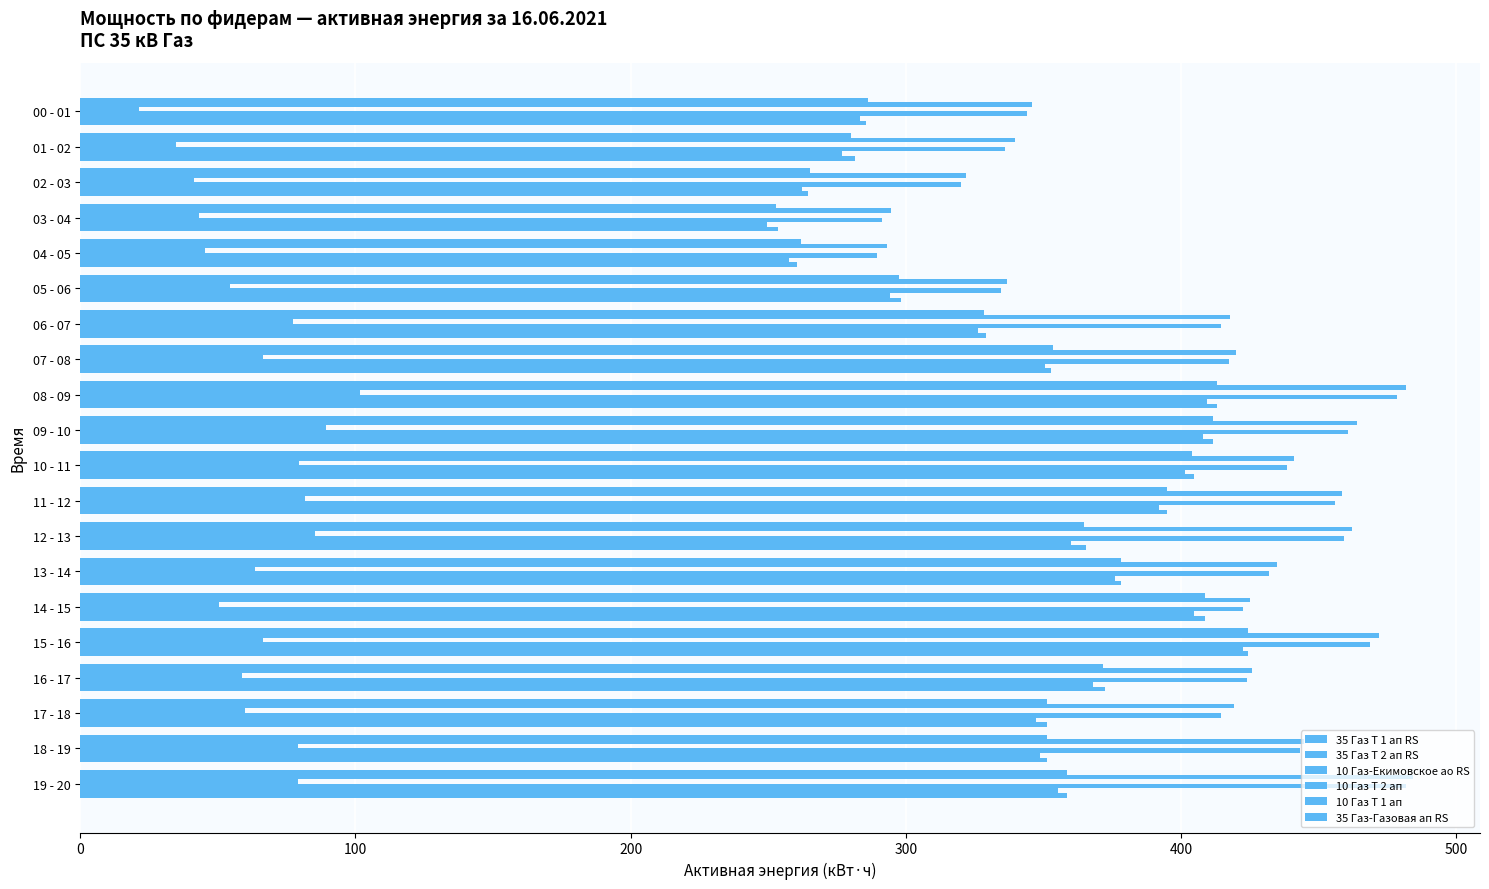

What position from the right is 02 - 03?

18